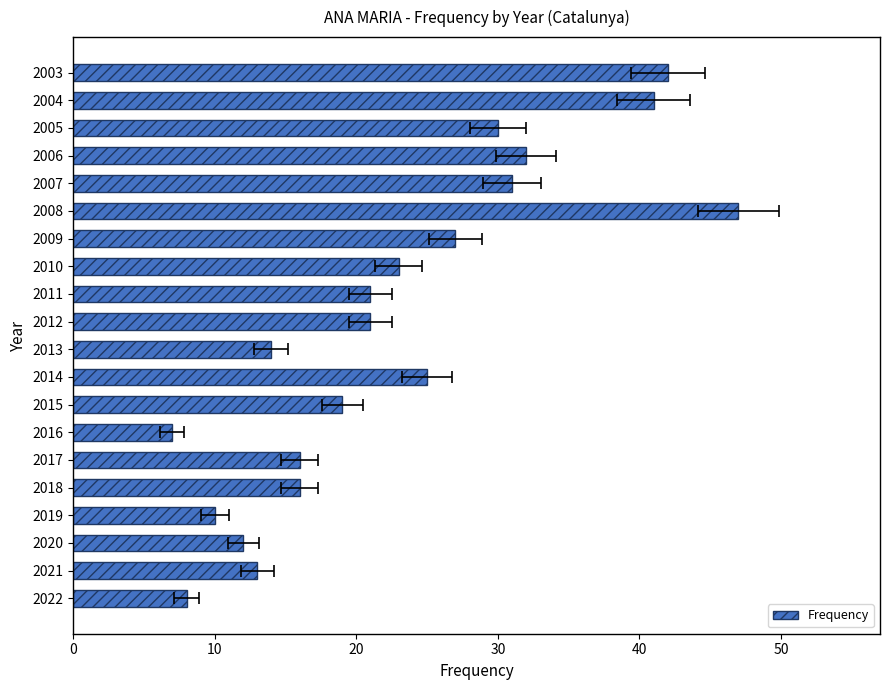

The value at 2016 is 7. True or false?

True